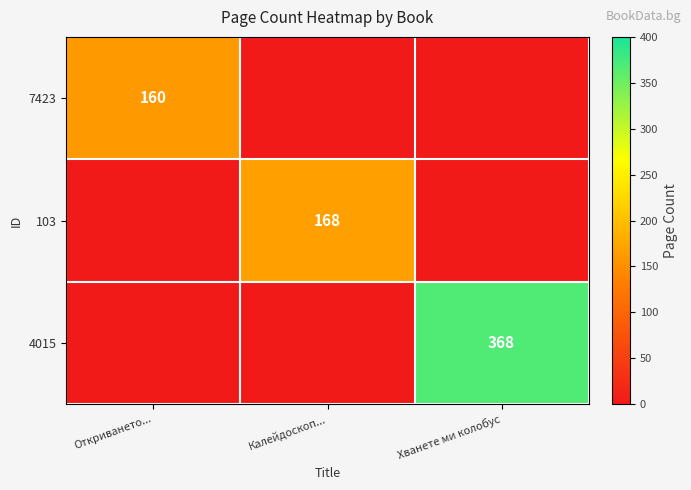

How many values in 4015 are above zero?

1